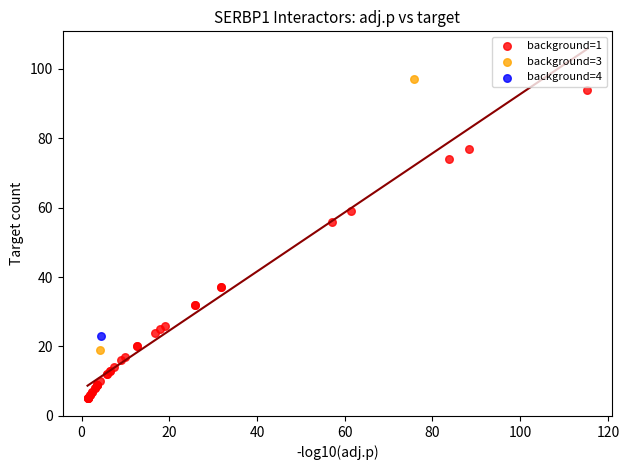

Which series contains the lowest Y value?

background=1